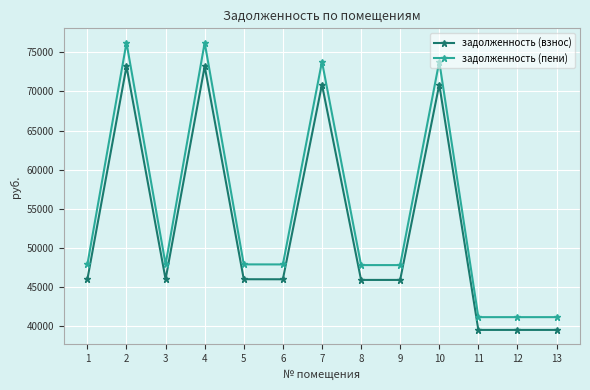

What is the difference between the maximum and second lowest values in the задолженность (пени) series?

35094.6